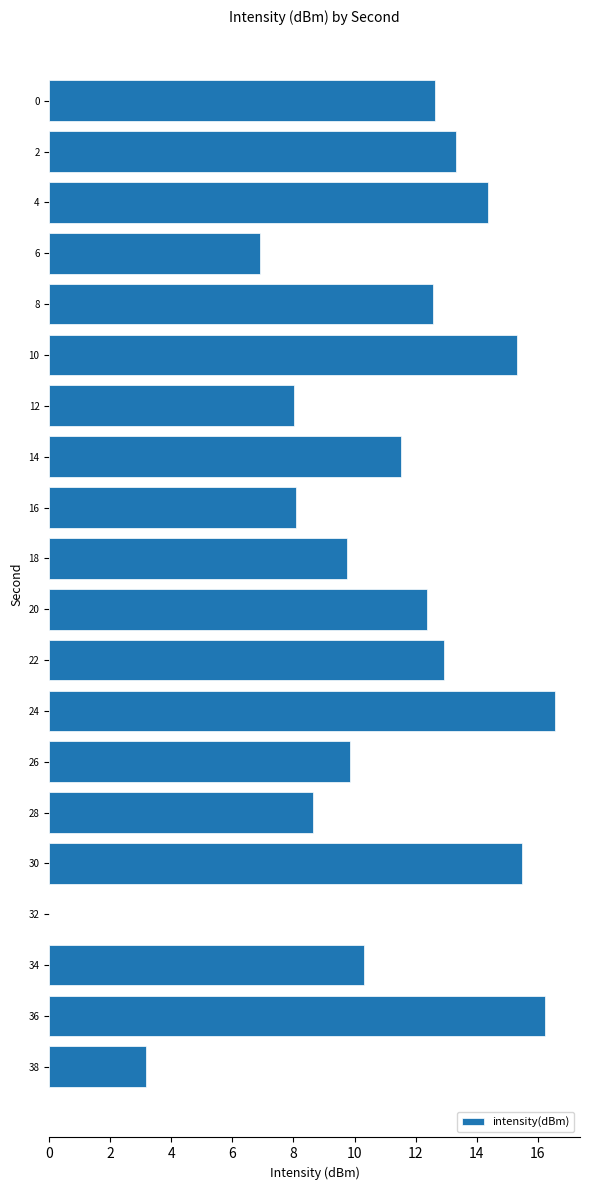

Approximately how many times larger is the value at 2 compared to 34?

1.3